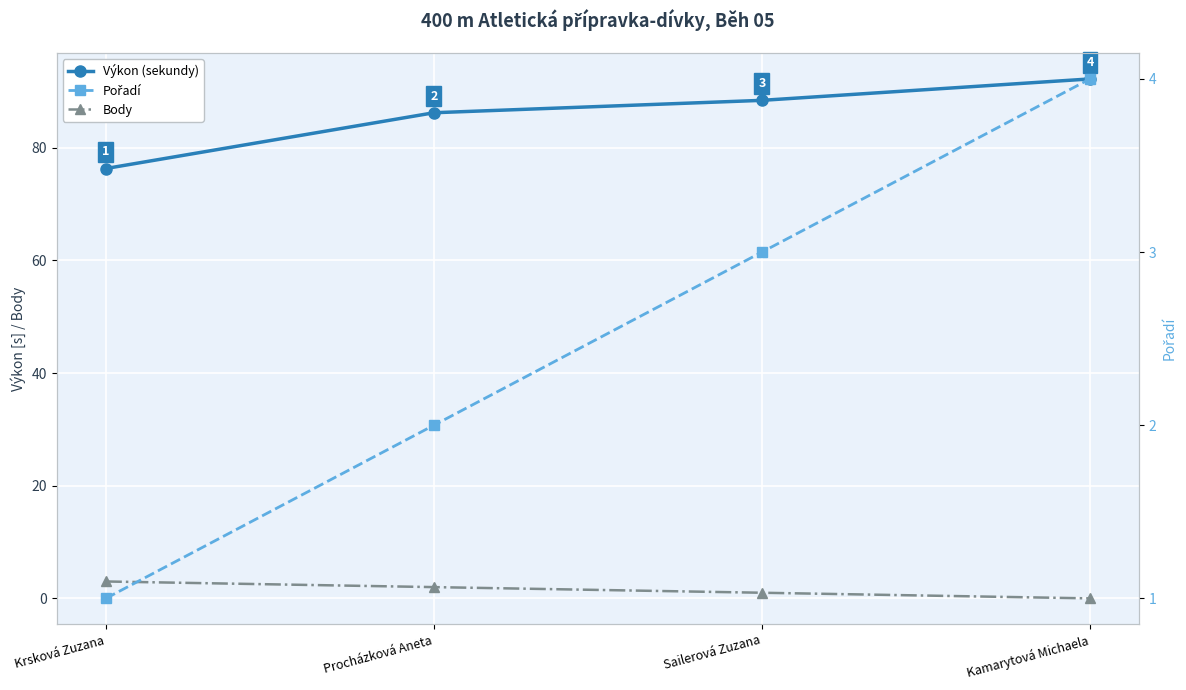

What is the approximate value of Body at Procházková Aneta?

2.0